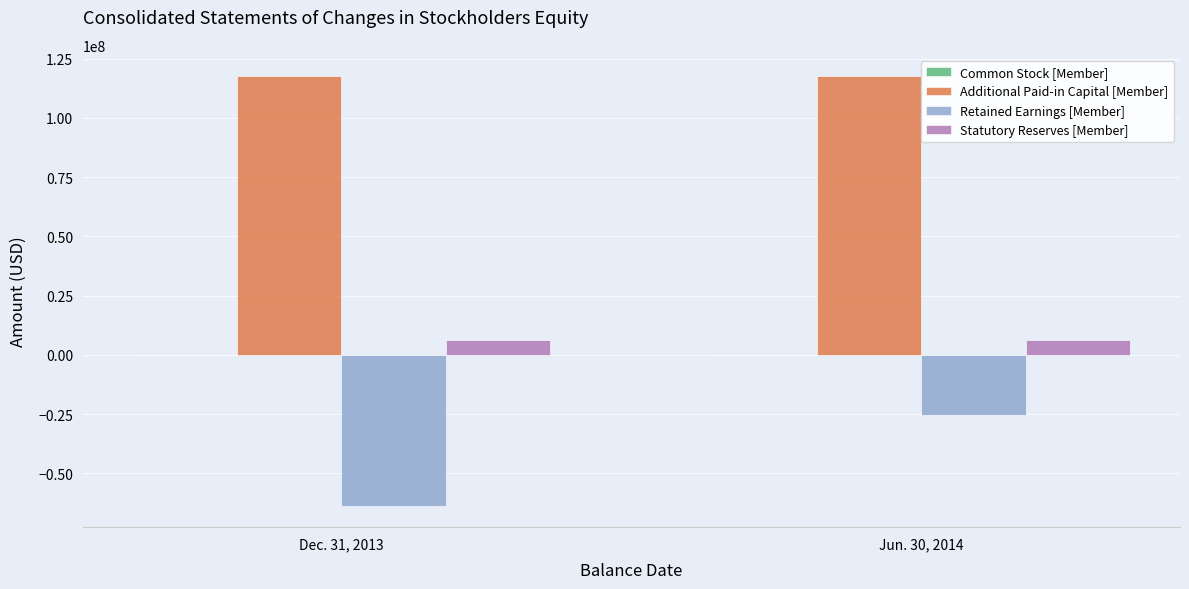

What is the sum of the Statutory Reserves [Member] values at Jun. 30, 2014 and Dec. 31, 2013?

12825784